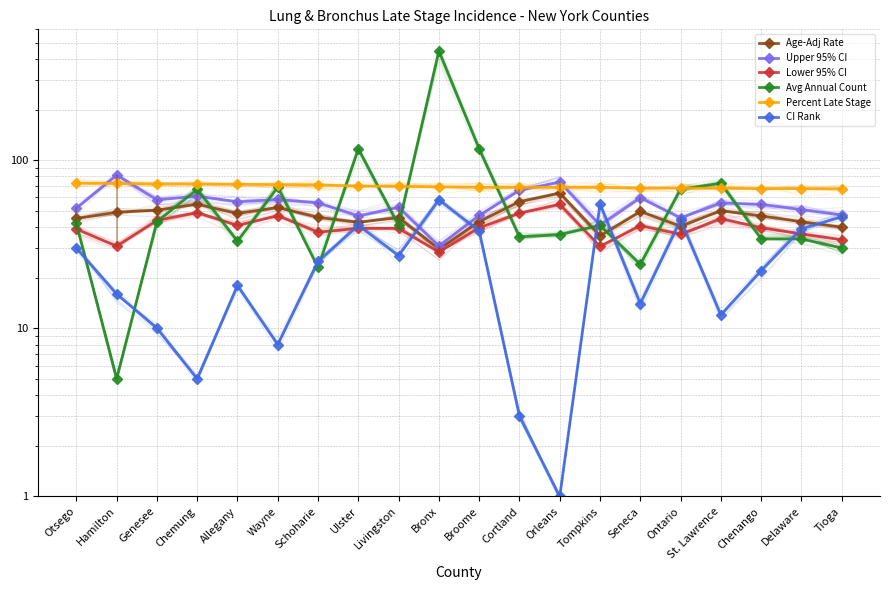

What is the approximate value of Age-Adj Rate at Seneca?

49.5